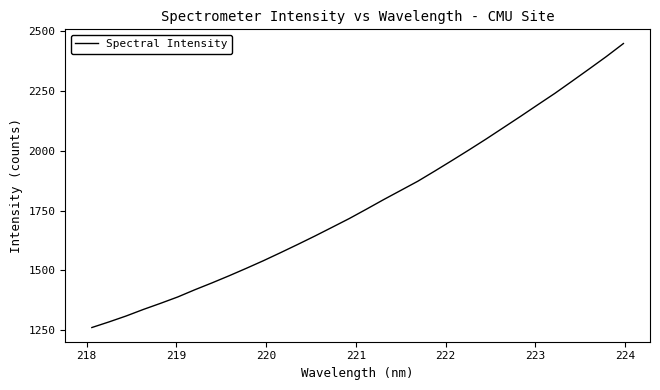

Count the number of data series in this chart.

1